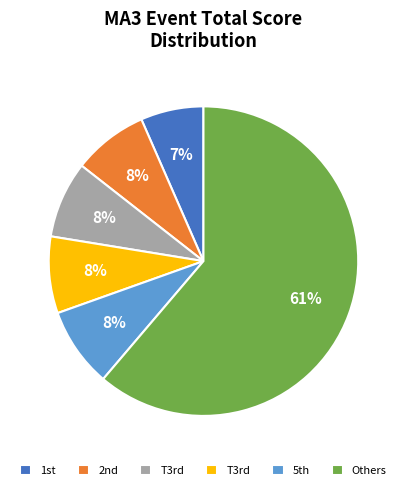

To the nearest percent, what is the average slice percentage?

17%